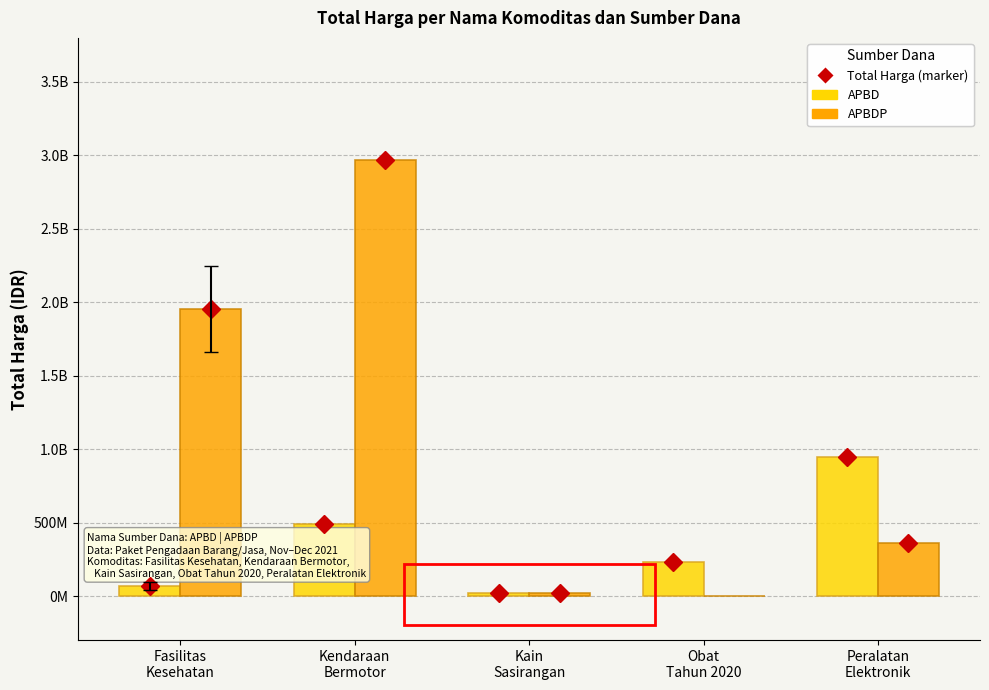

What is the highest value of the APBDP series?

2970562000